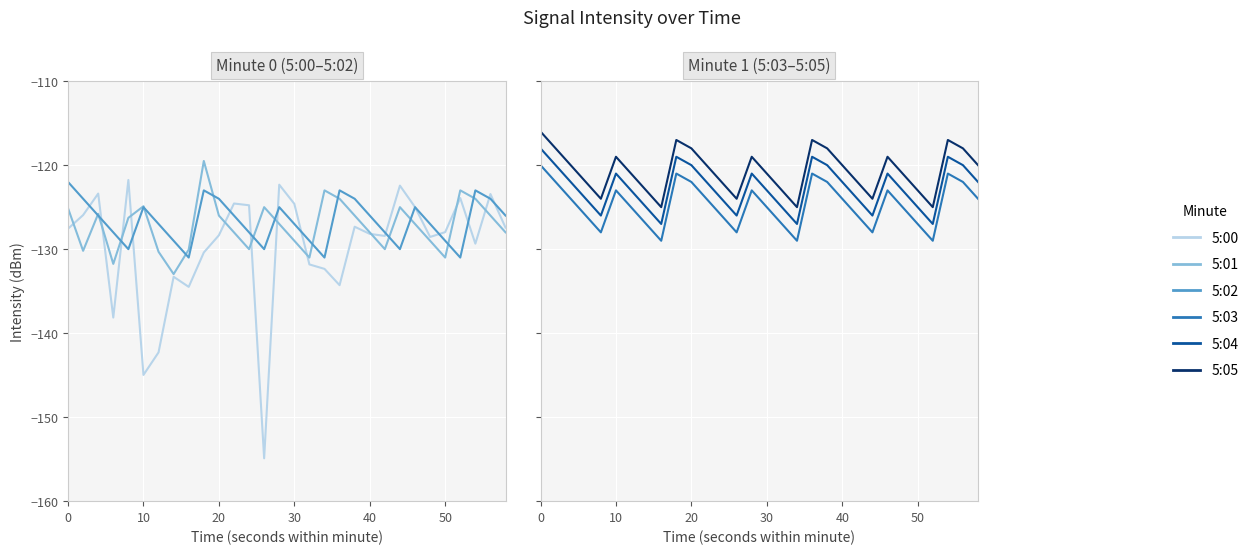

Rank the series by their maximum value, from lowest to highest.

5:02, 5:00, 5:03, 5:01, 5:04, 5:05